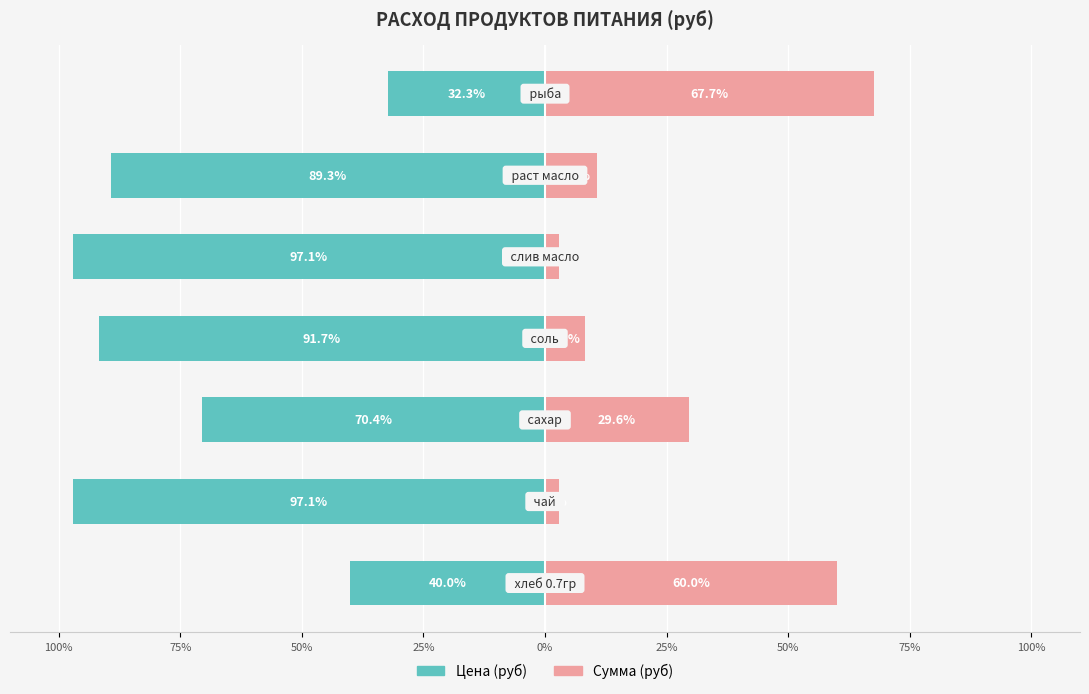

What is the difference between the Сумма (руб) values at 50% and 0%?

26.7